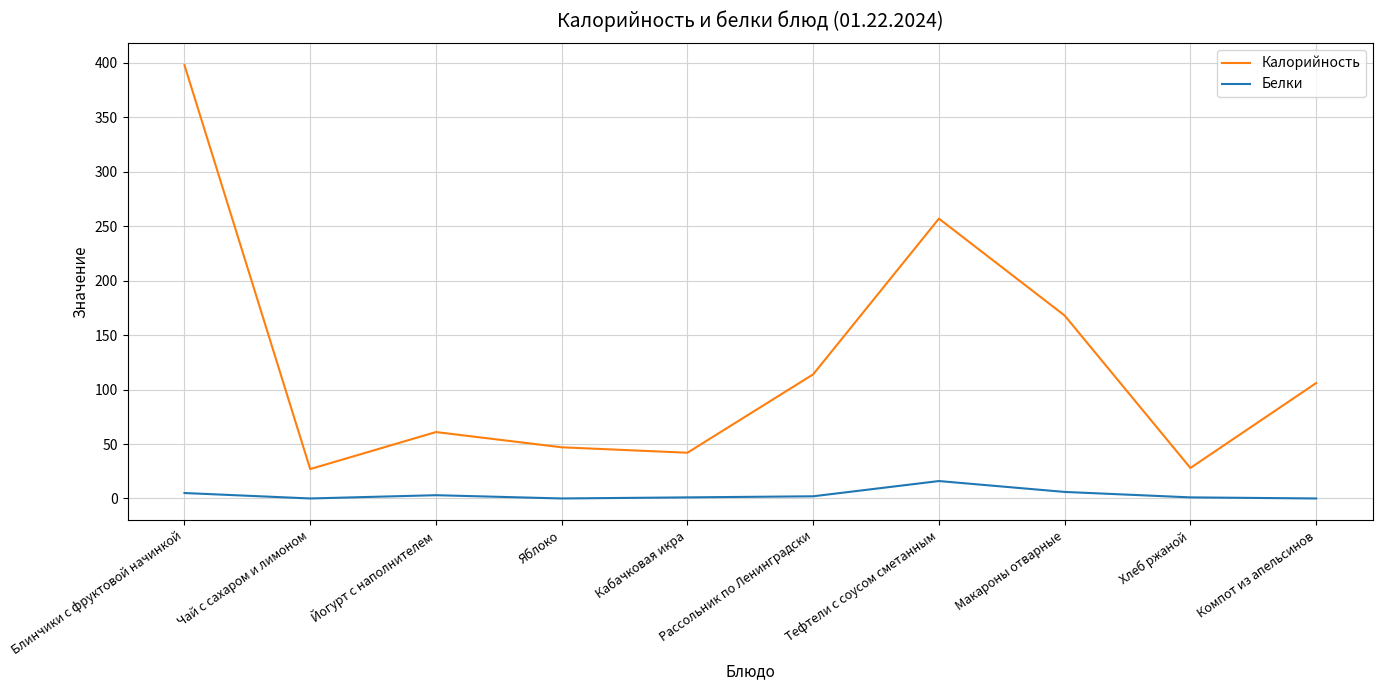

Is this an area chart (filled region under the line)?

No